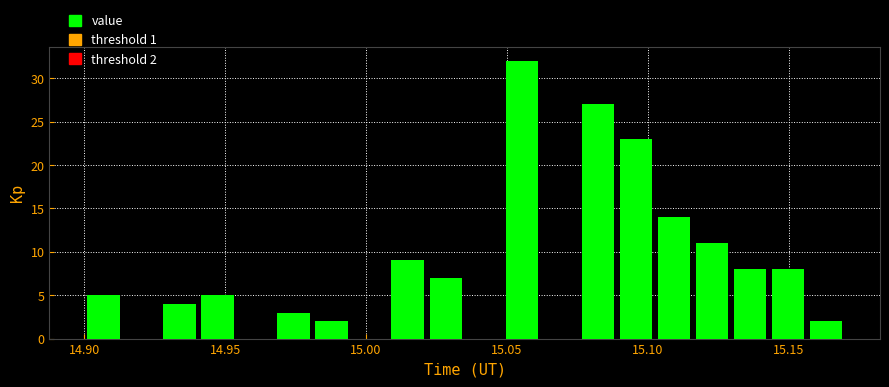

Read against the x-axis, roughly where is the centre of the tallest bar?

15.055